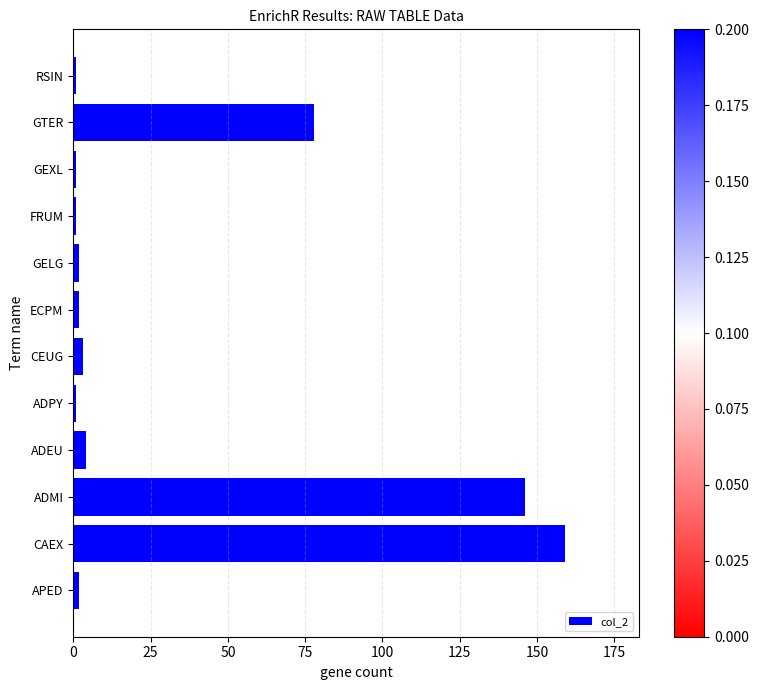

The chart shows a value of 58 at CAEX. True or false?

False